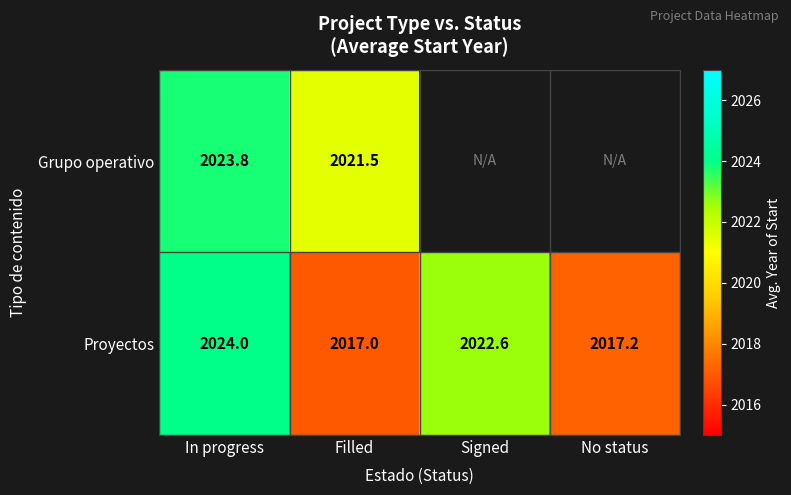

Between In progress and Filled, which series saw the biggest shift?

Proyectos